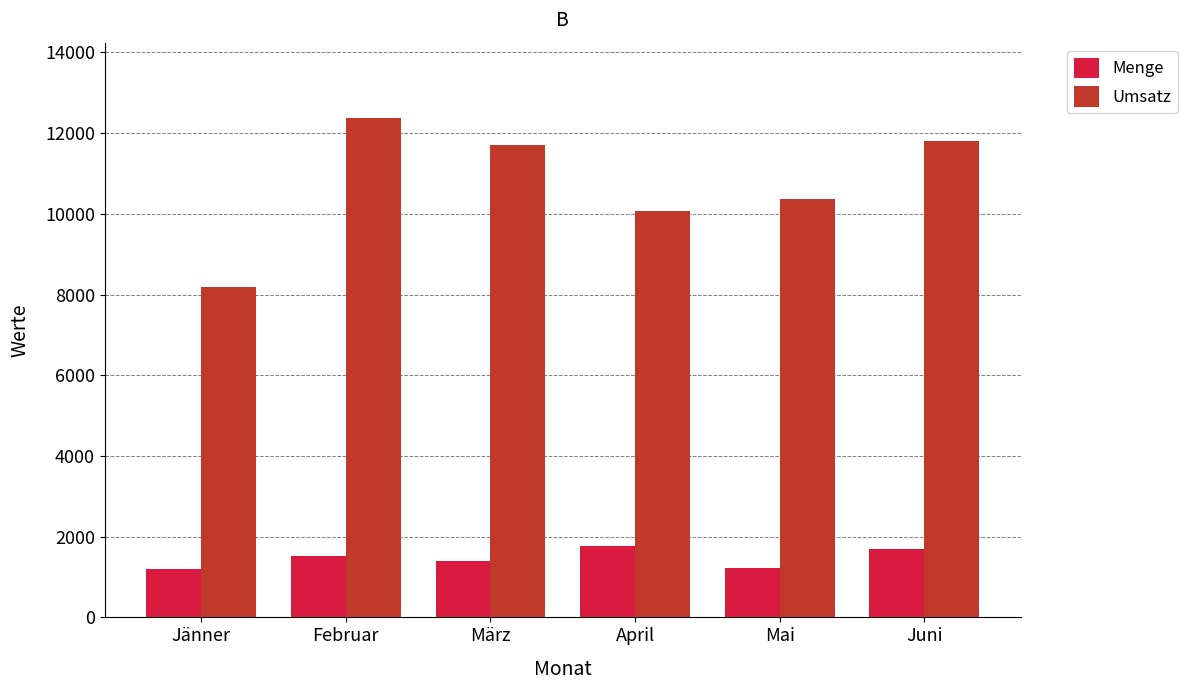

Rank the series by their maximum value, from highest to lowest.

Umsatz, Menge